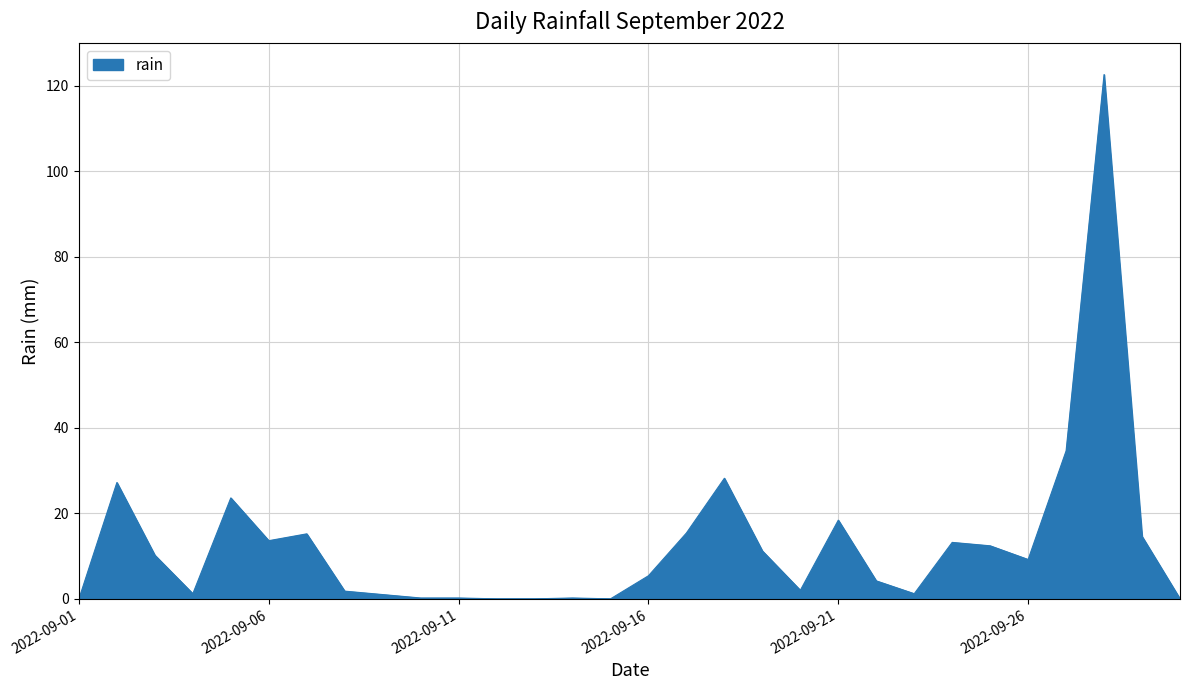

What is the sum of all values?

387.0